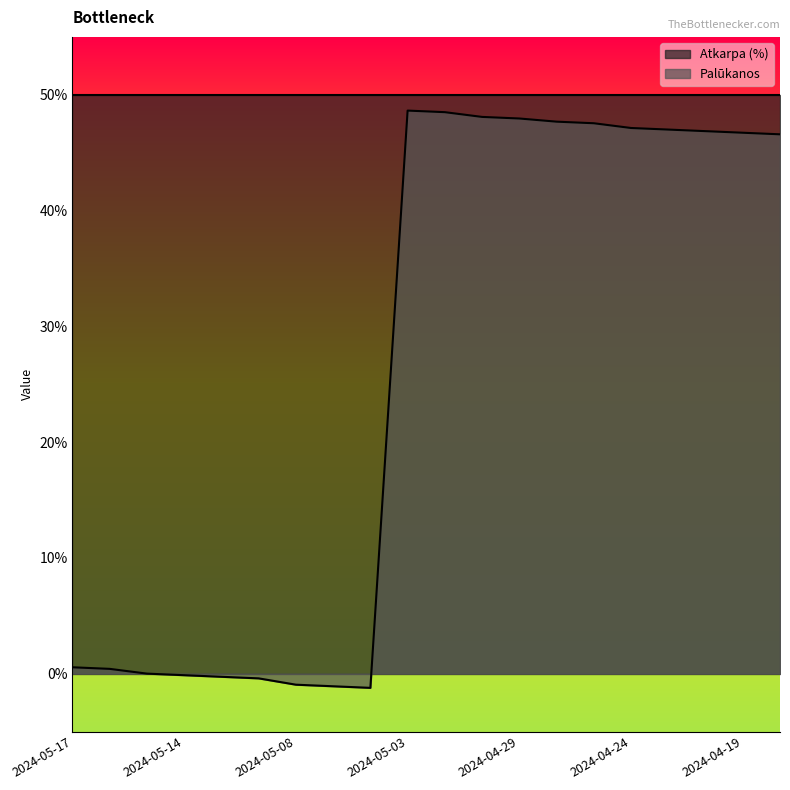

How many values are below zero?

6